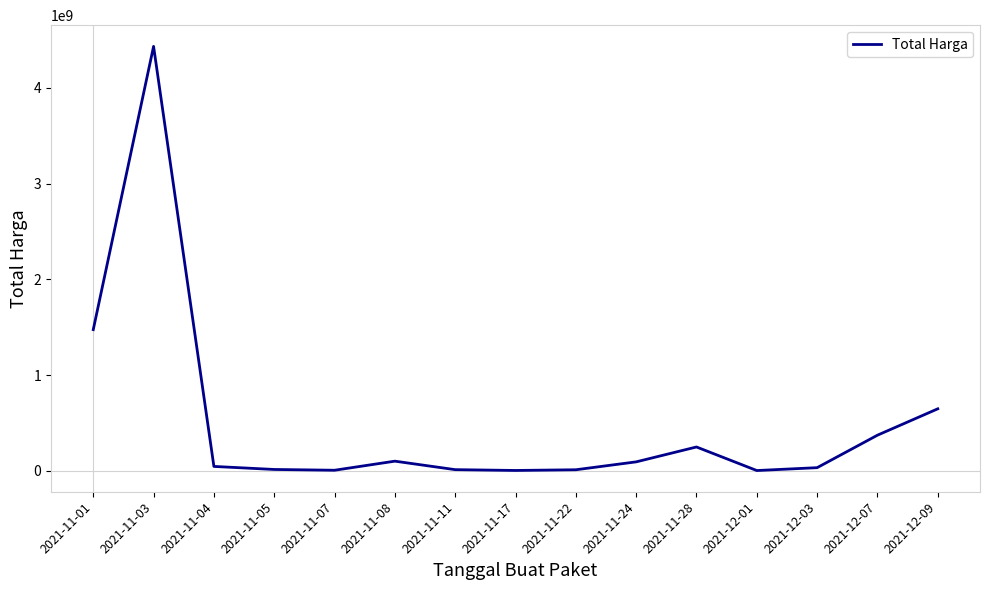

Is it true that the value at 2021-11-01 is 636865285?

False